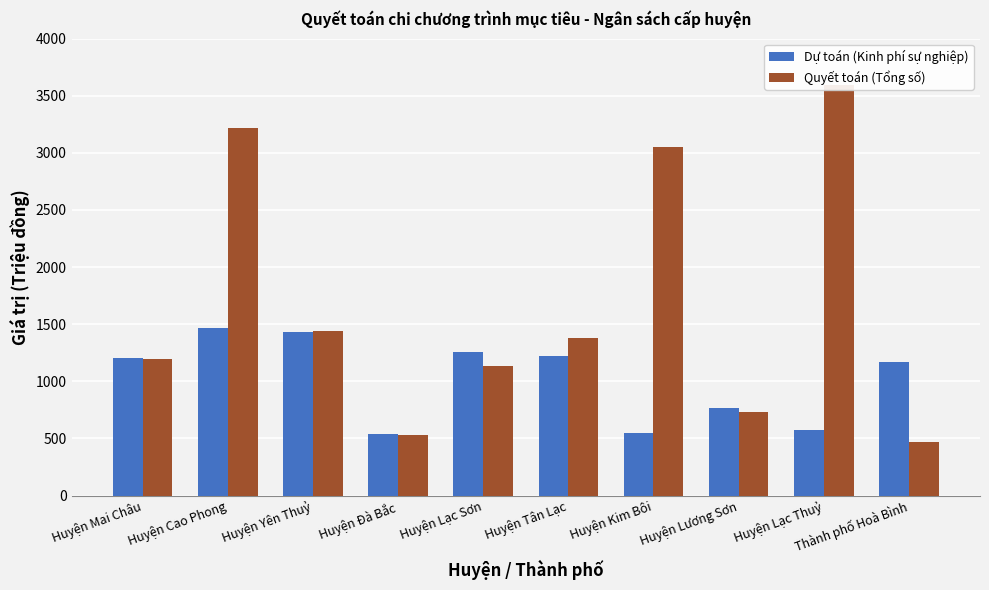

Are the bars grouped side by side (vs. stacked)?

Yes